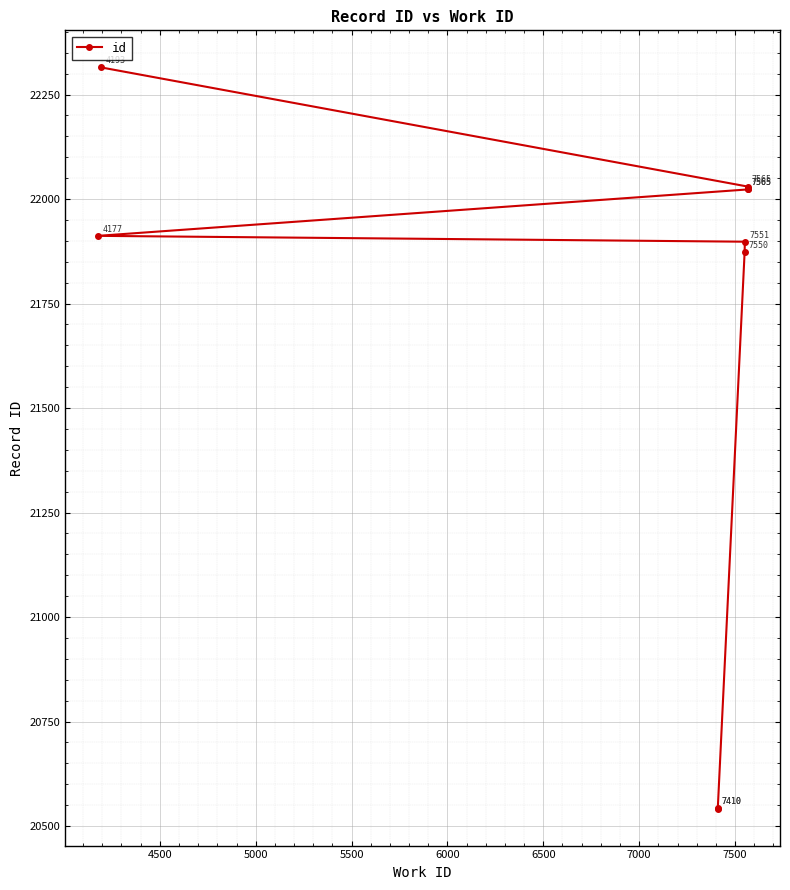

The value at 5500 is 35658. True or false?

False